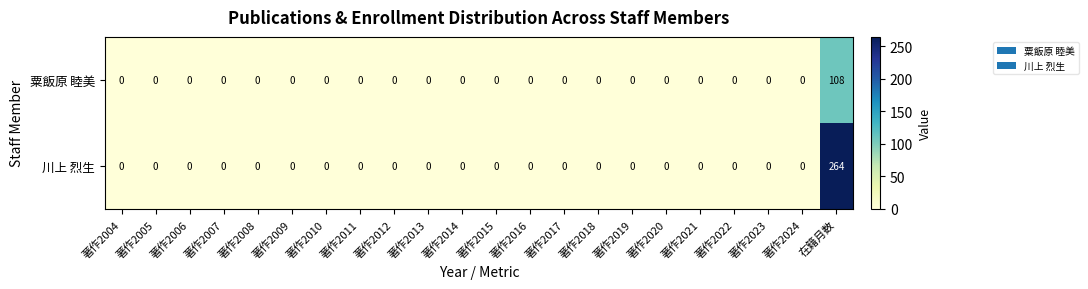

At how many categories does at least one series exceed 117?

1